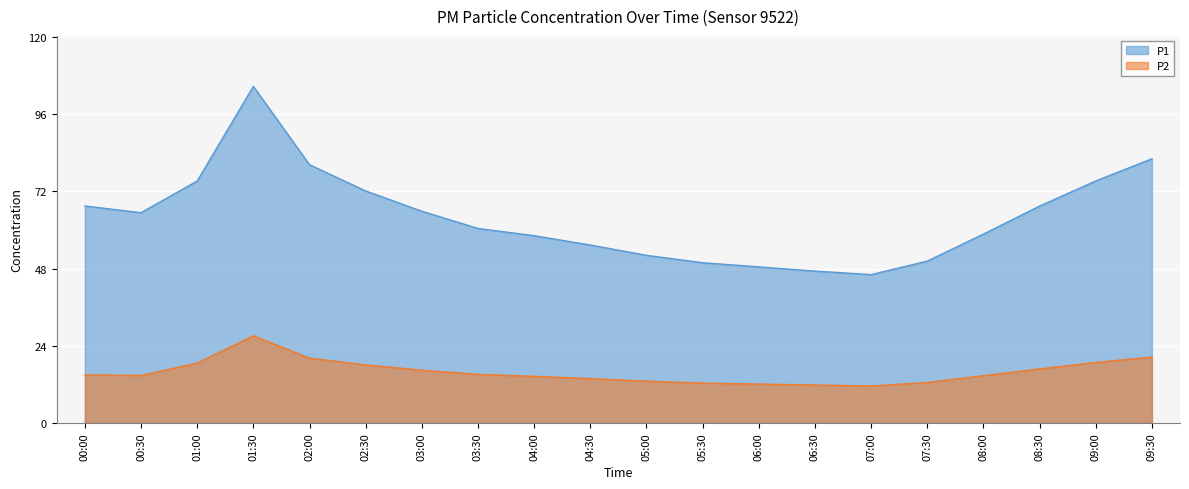

What is the highest value of the P1 series?

104.6